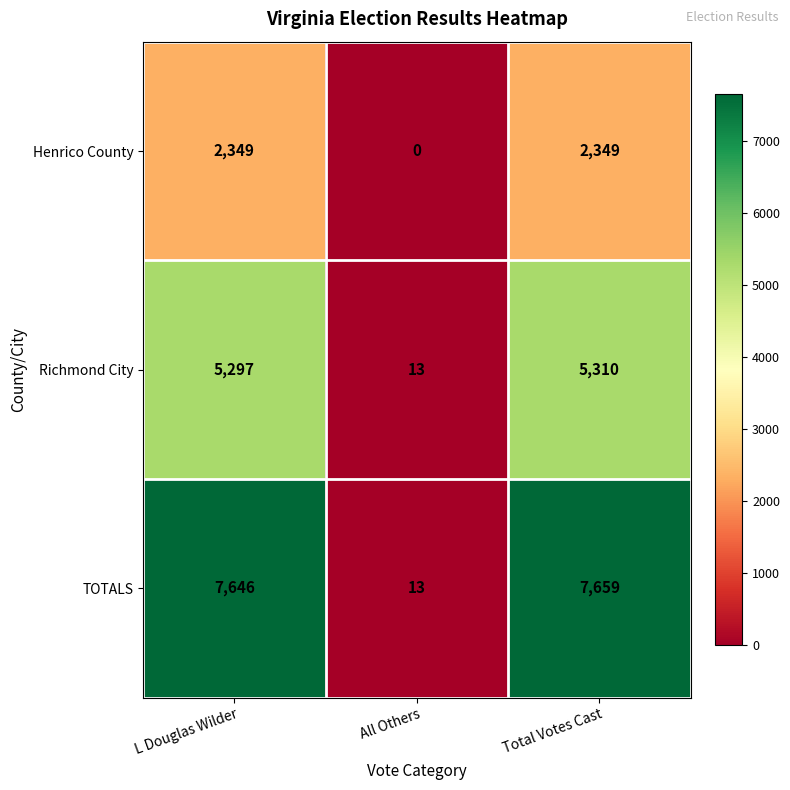

What is the average value of the Richmond City series?

3540